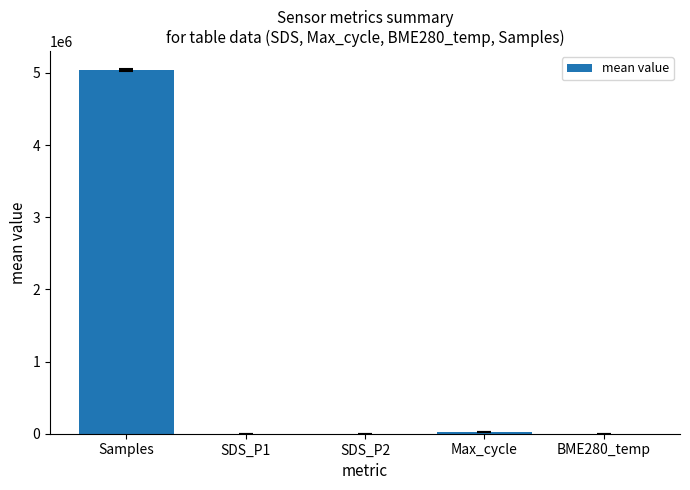

Which has a higher value, BME280_temp or Samples?

Samples